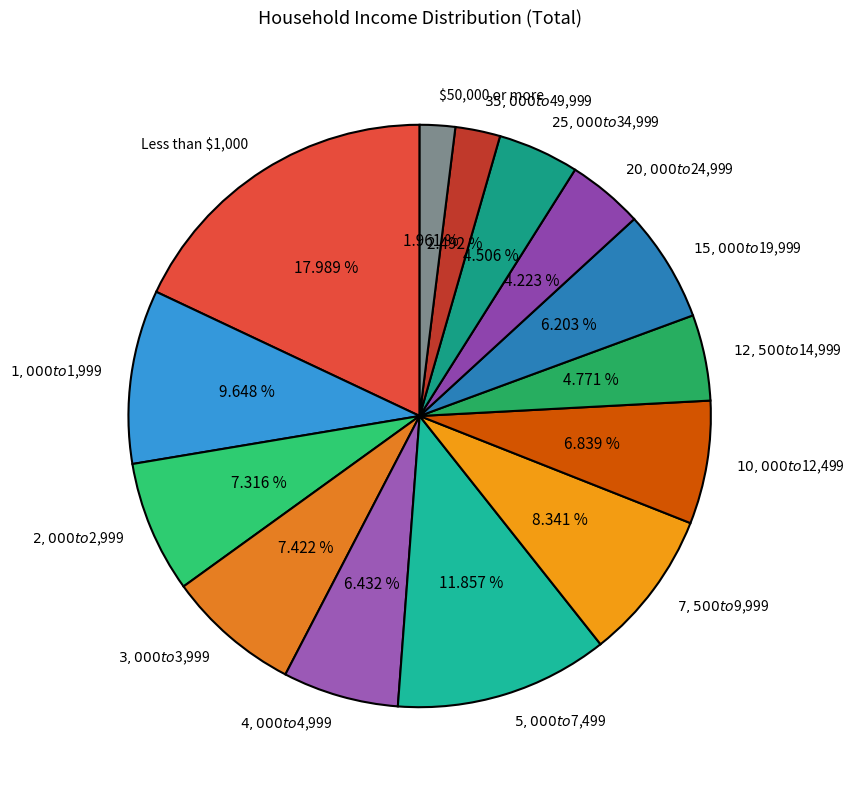

What percentage is the $4,000 to $4,999 slice, to the nearest percent?

6%